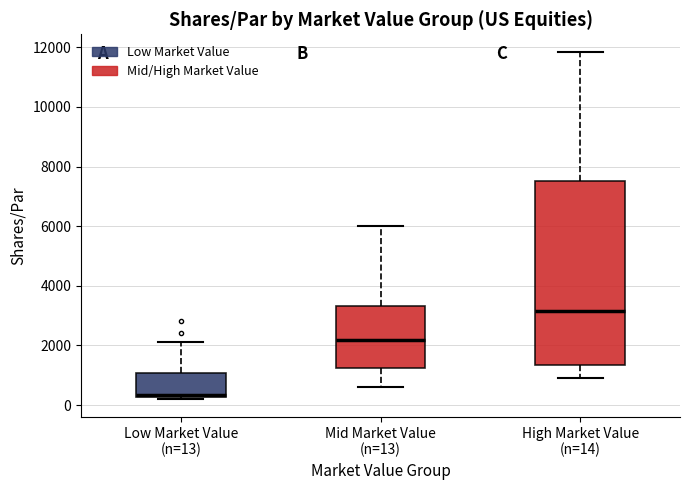

Where is the upper edge of the box for Mid Market Value (n=13) on the y-axis? The values are not printed on the chart, so give them approximately, as read against the axis.

3400